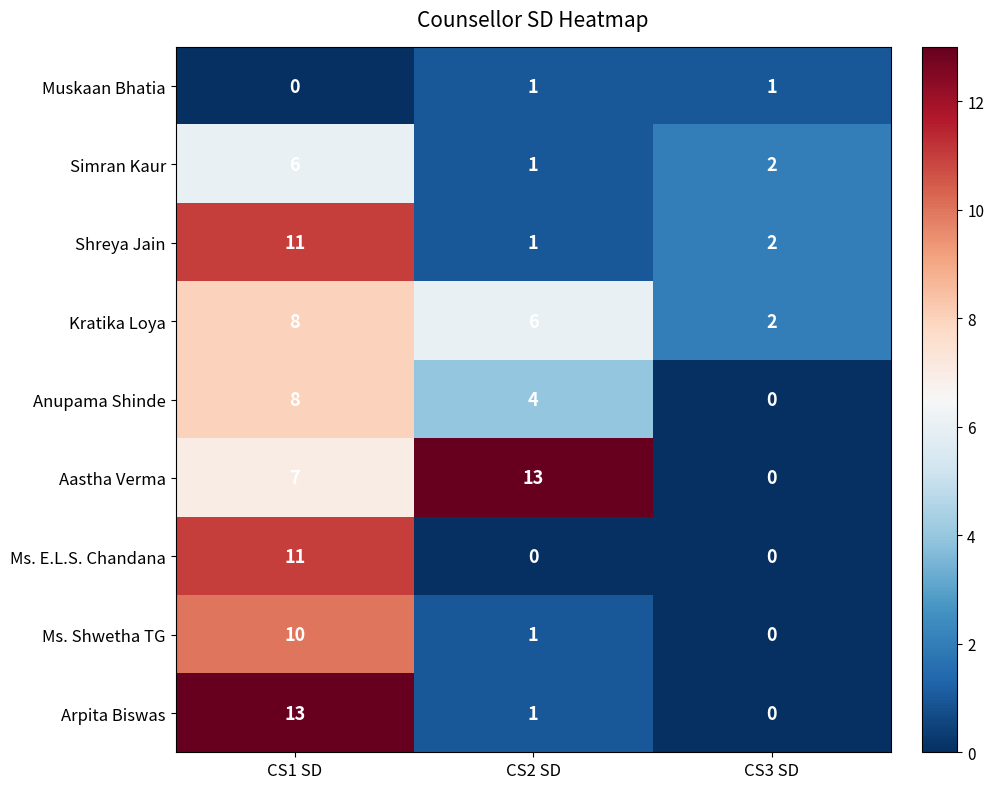

What is the greatest value displayed?

13